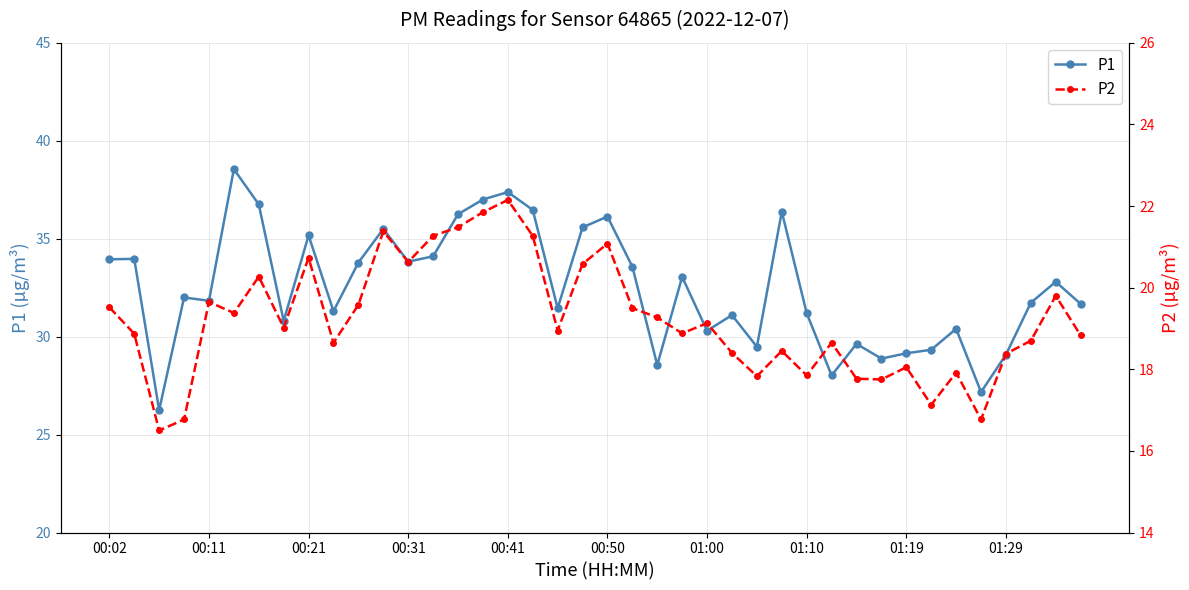

What is the maximum value shown in the chart?

38.5